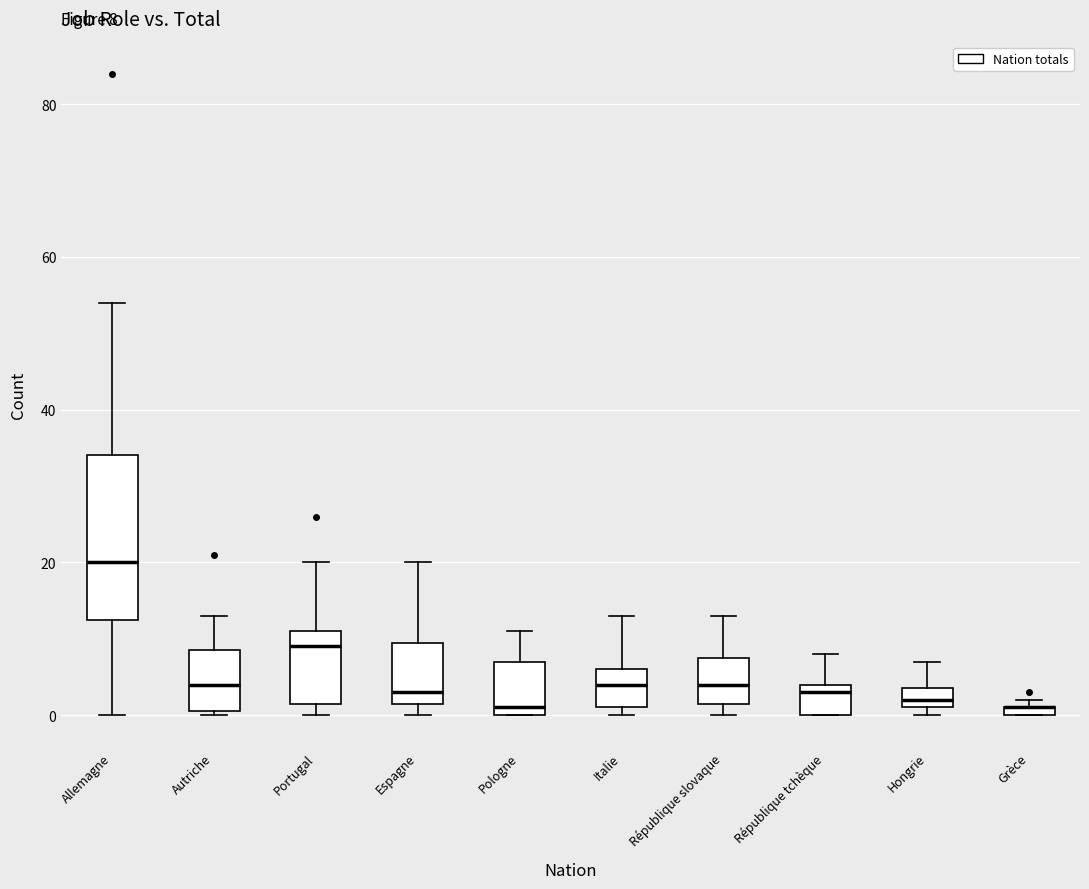

Comparing the boxes themselves (not the whiskers), which one is the tallest?

Allemagne